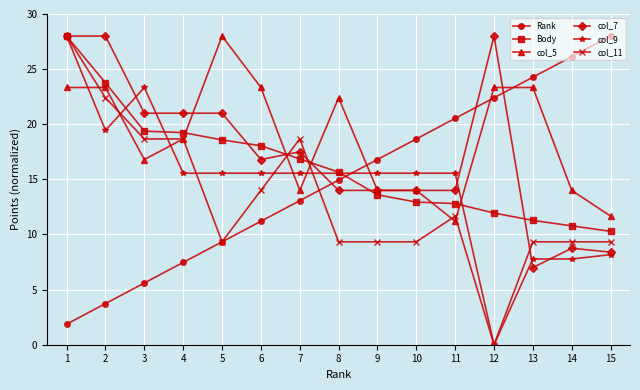

At which label does Body reach its minimum?

15